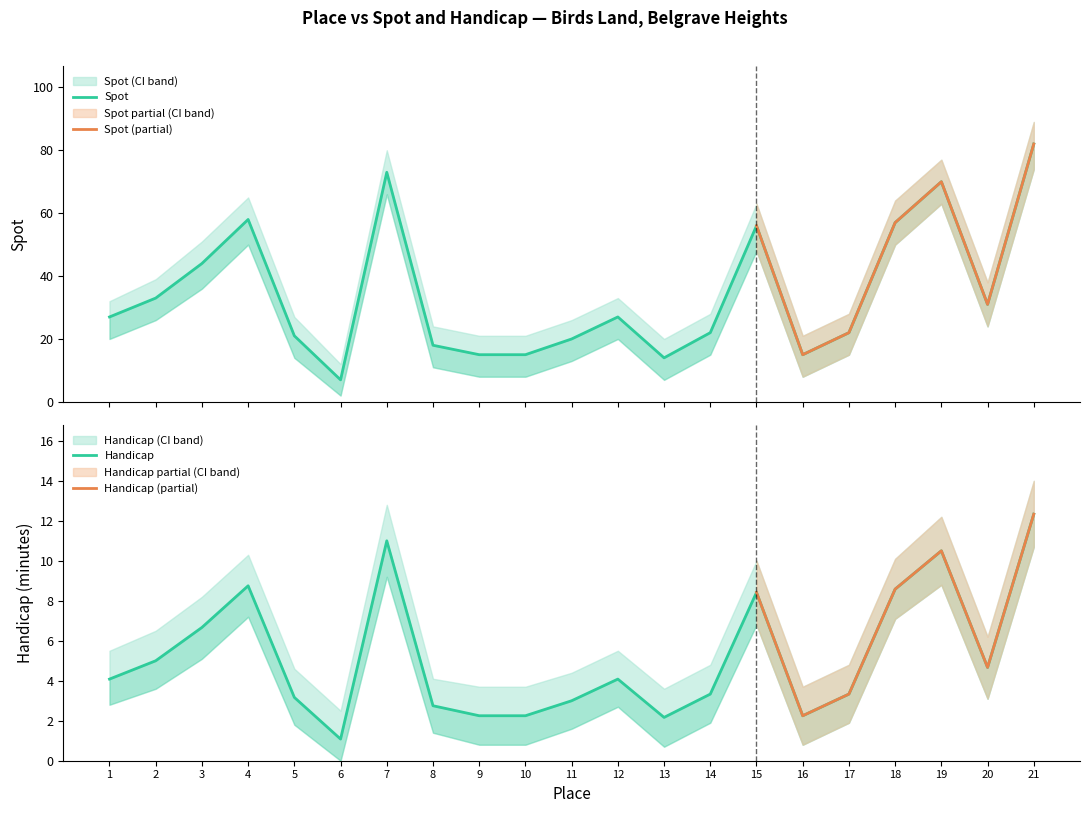

True or false: Spot has more than 0 interior local peaks.

True